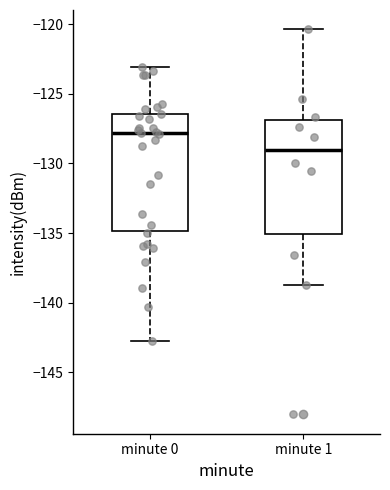

Reading left to right, read every box against the y-axis: the position of its median line, the range the box covers, and the ends of its whiskers. The values are not printed on the chart, so give them approximately, as read against the axis.

minute 0: median -128.0, box -135.0 to -126.5, whiskers -143.0 to -123.0
minute 1: median -129.0, box -135.0 to -127.0, whiskers -139.0 to -120.5